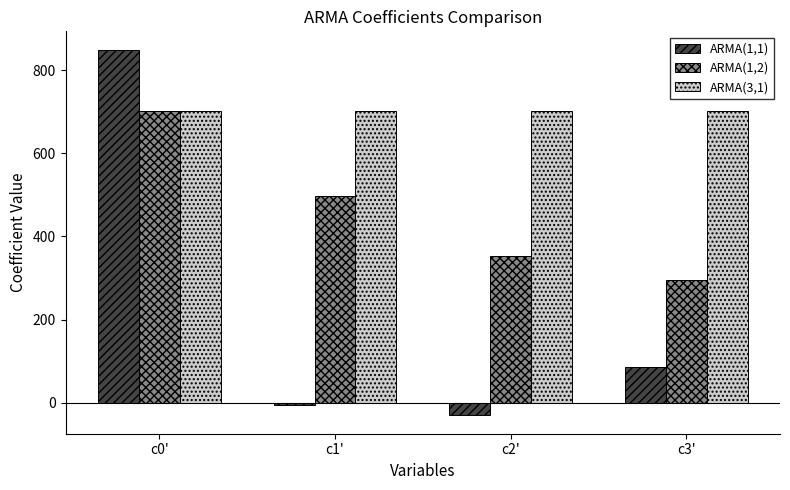

What is the sum of all ARMA(1,2) values?

1848.6